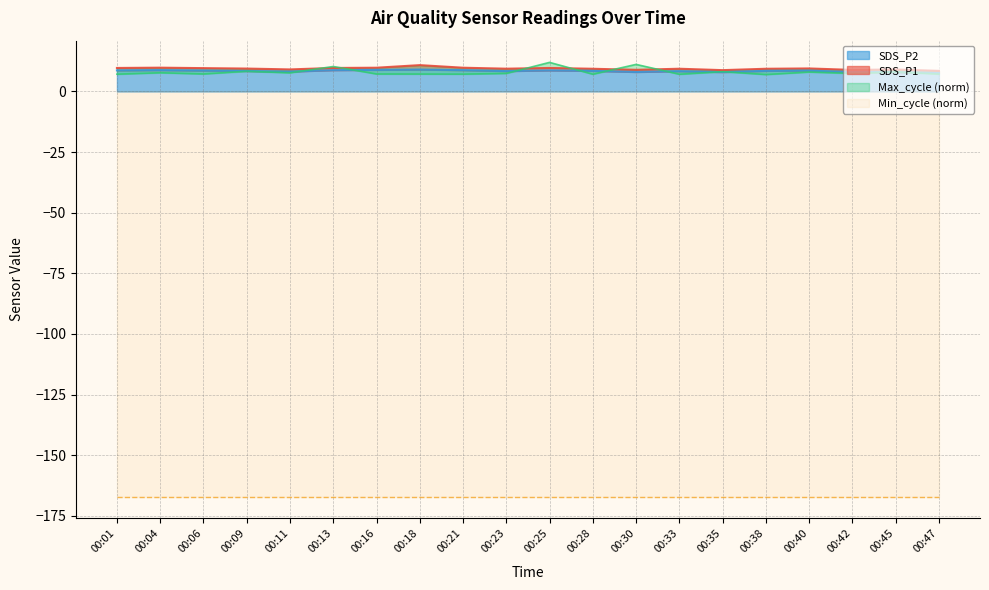

The SDS_P2 series shows 8.0 at 00:42. True or false?

True